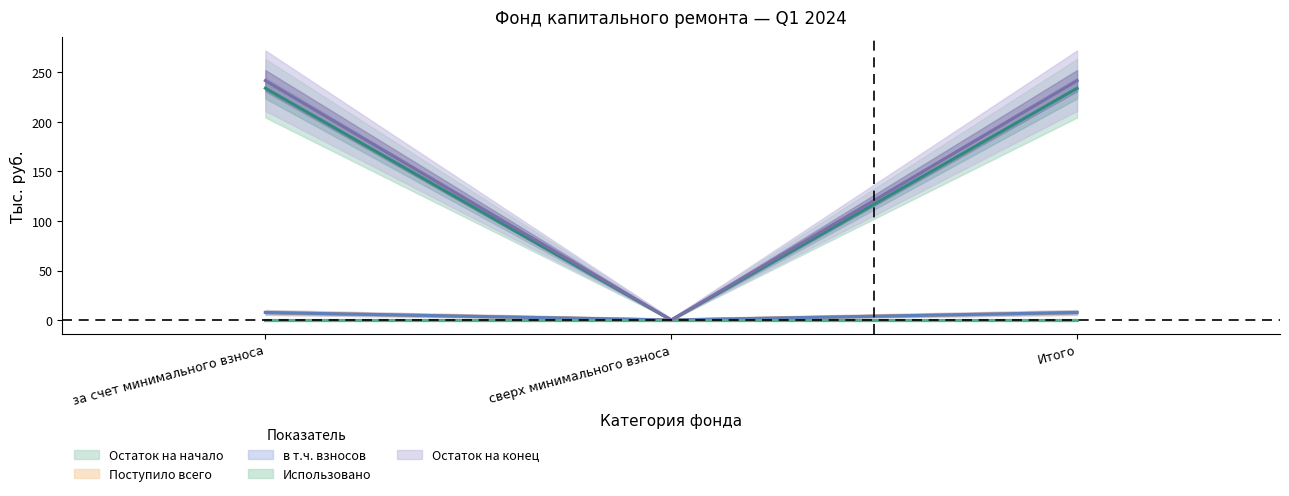

At which category is the sum across all series the highest?

за счет минимального взноса